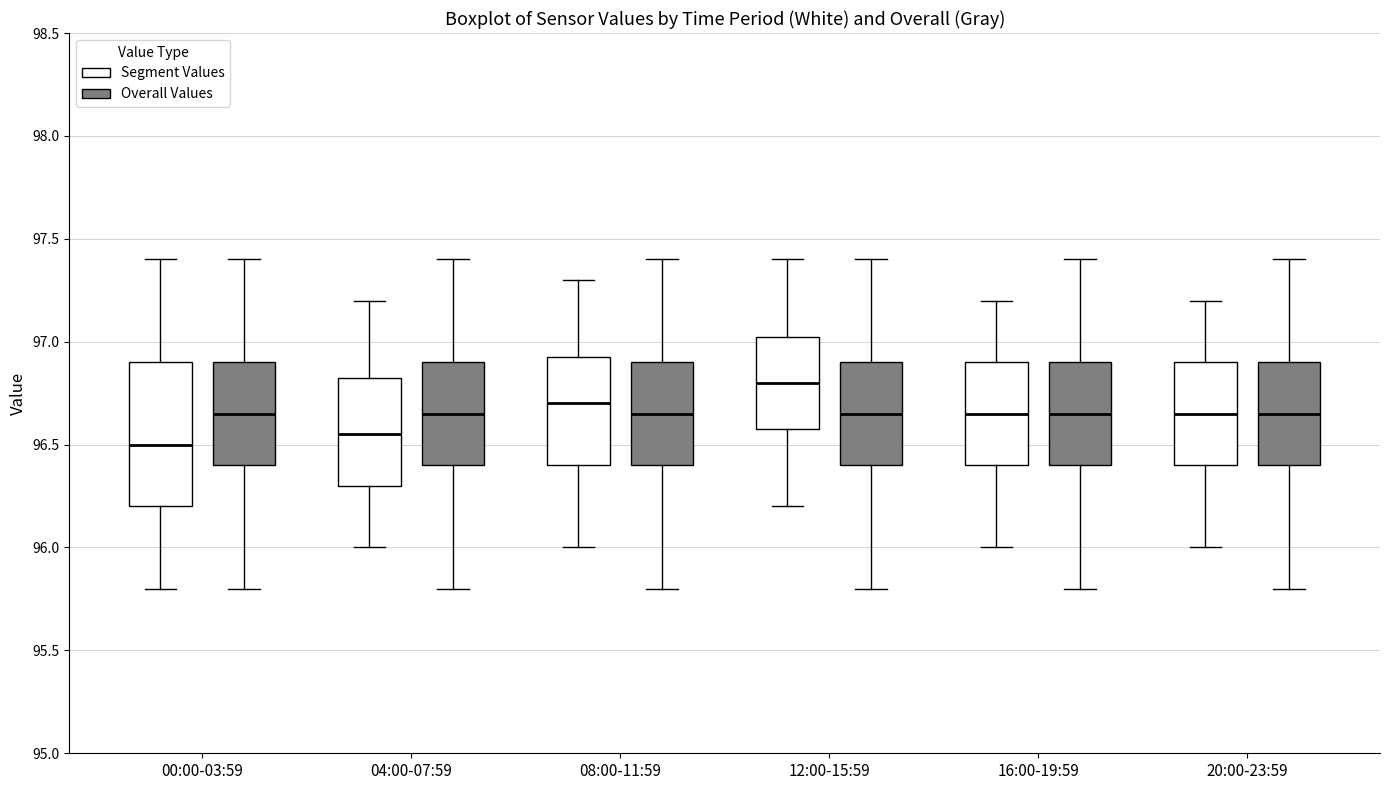

Which box is the tallest, from its lower edge to its upper edge?

00:00-03:59 (Segment Values)